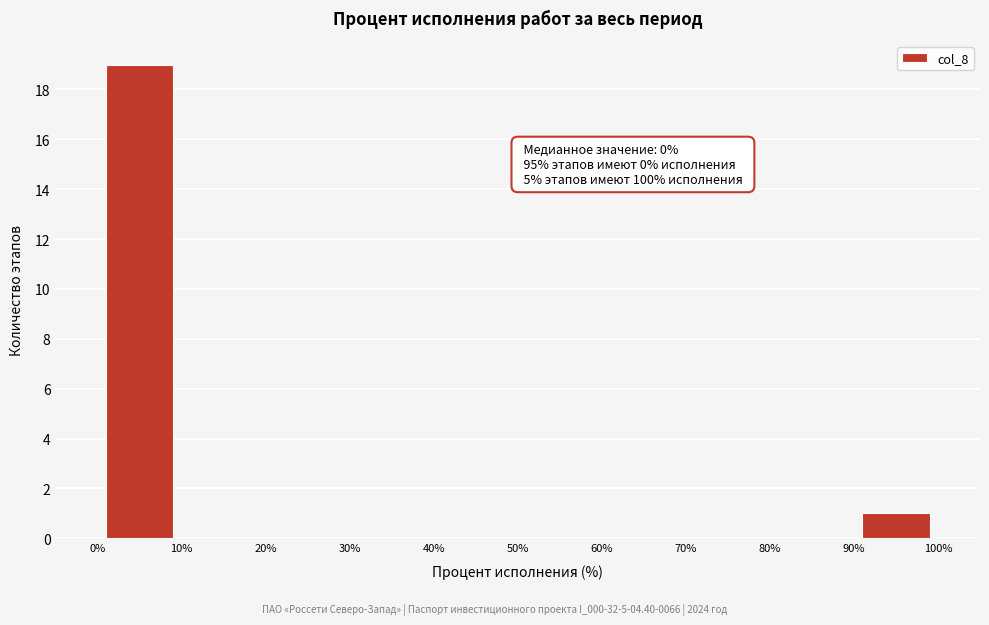

Which range on the x-axis has the tallest bar?

0% to 10%